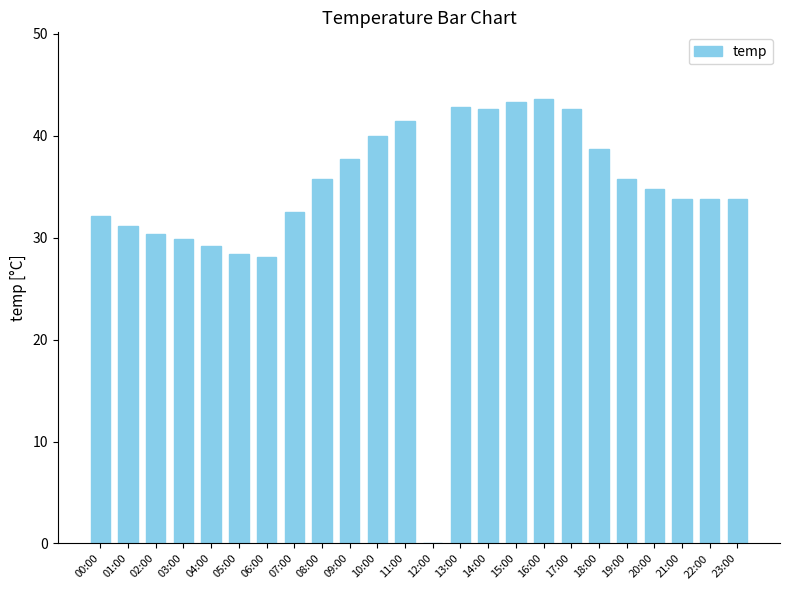

True or false: the data shows 35.8 at 19:00.

True